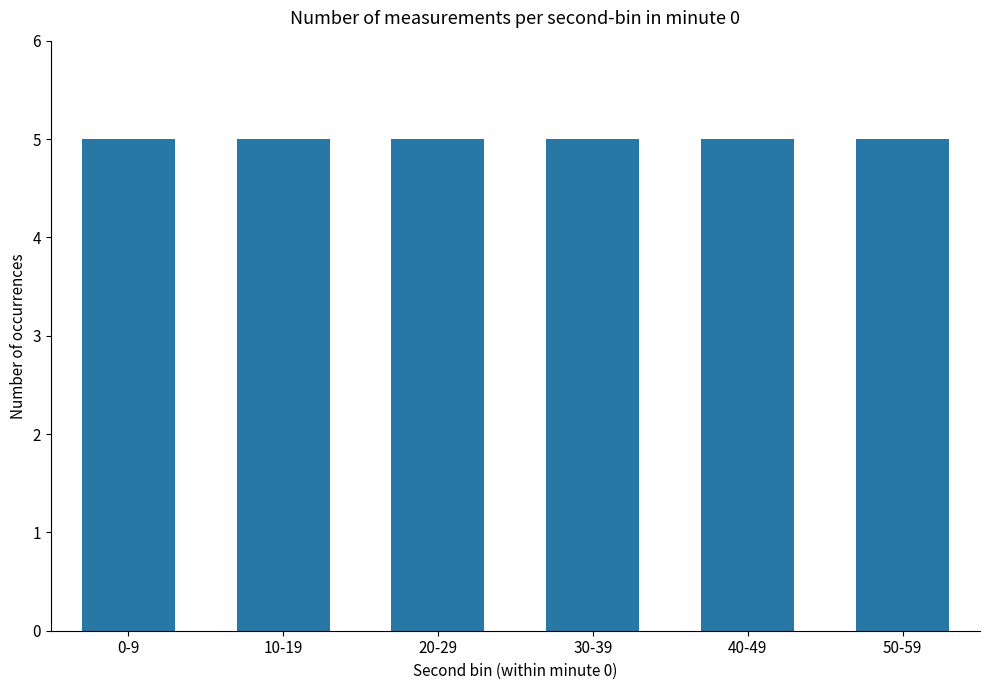

Rank the categories by value from lowest to highest.

0, 1, 2, 5, 3, 4